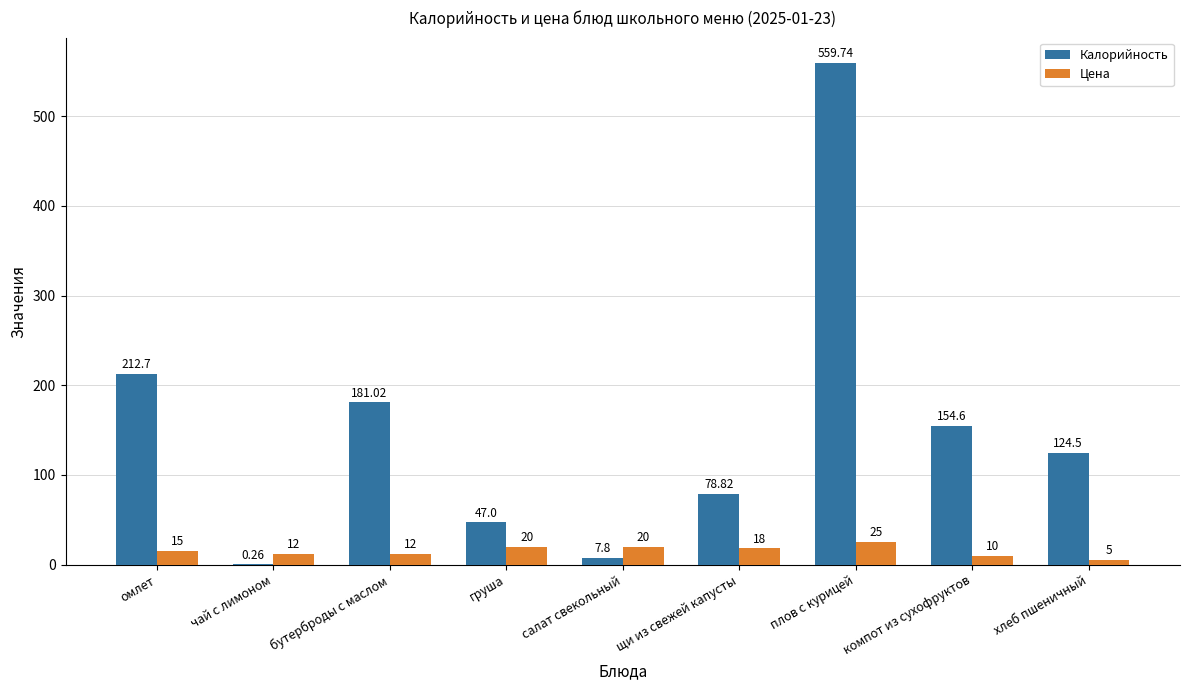

Which series changed the most between чай с лимоном and щи из свежей капусты?

Калорийность